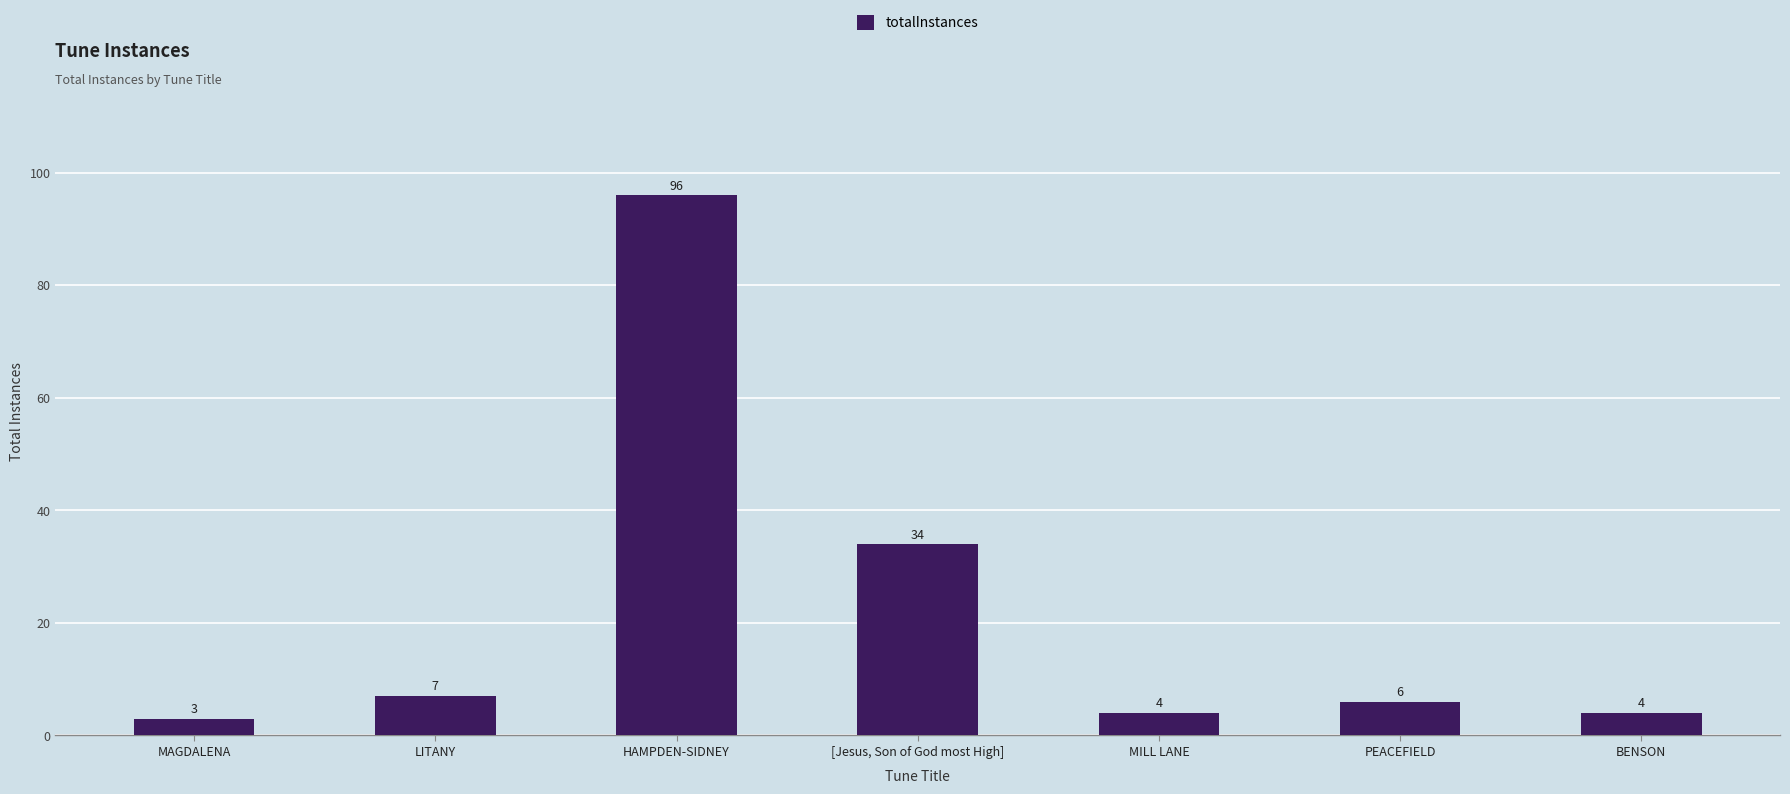

The value at PEACEFIELD is 6. True or false?

True